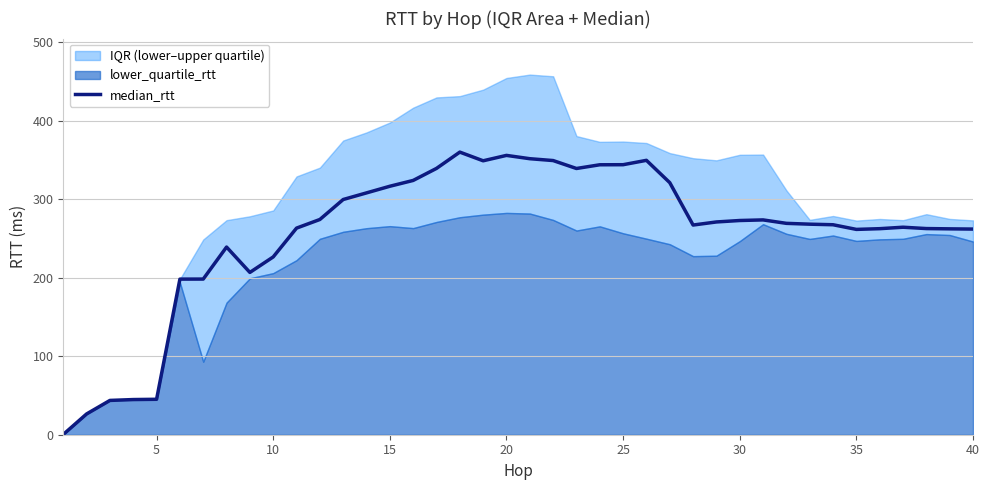

The median_rtt series shows 193.3 at 20. True or false?

False